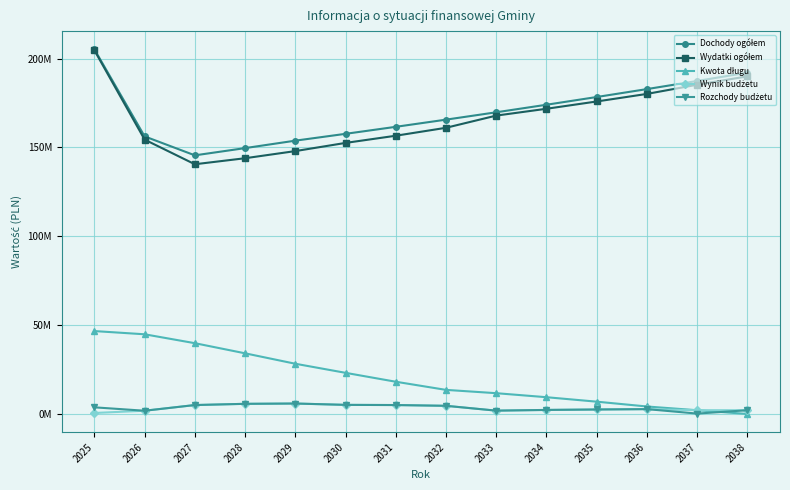

Which has a higher value, 2026 or 2038?

2038